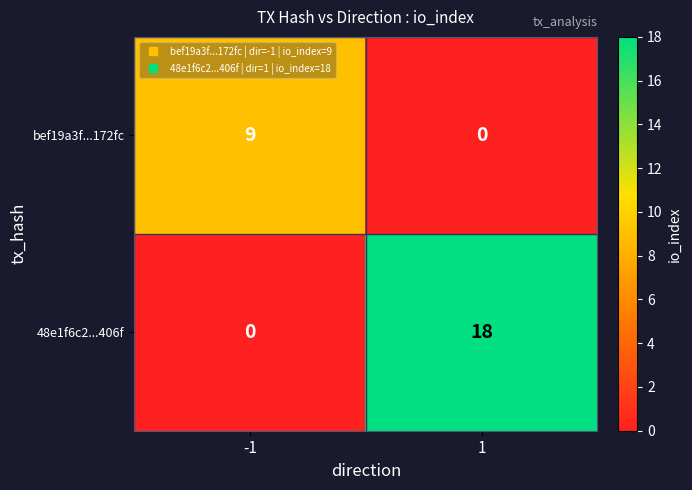

Between -1 and 1, which series saw the biggest shift?

48e1f6c2...406f